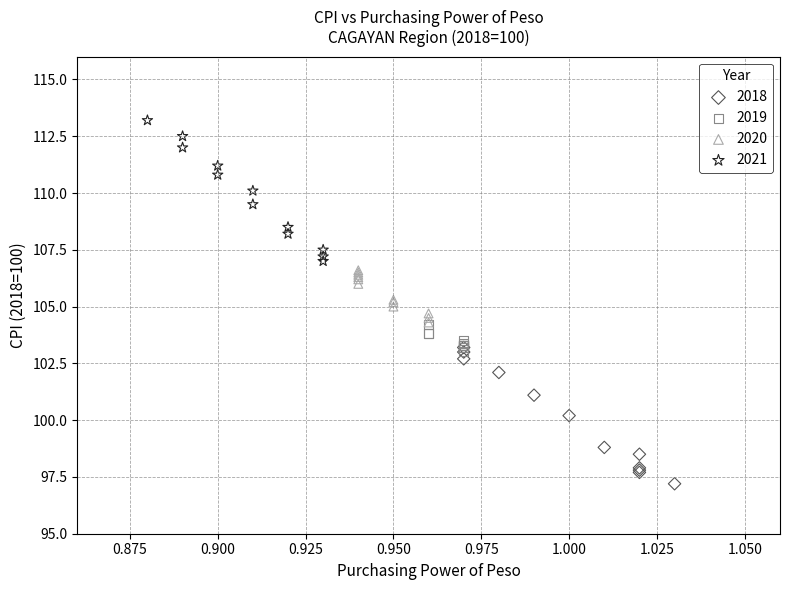

Which series contains the highest Y value?

2021